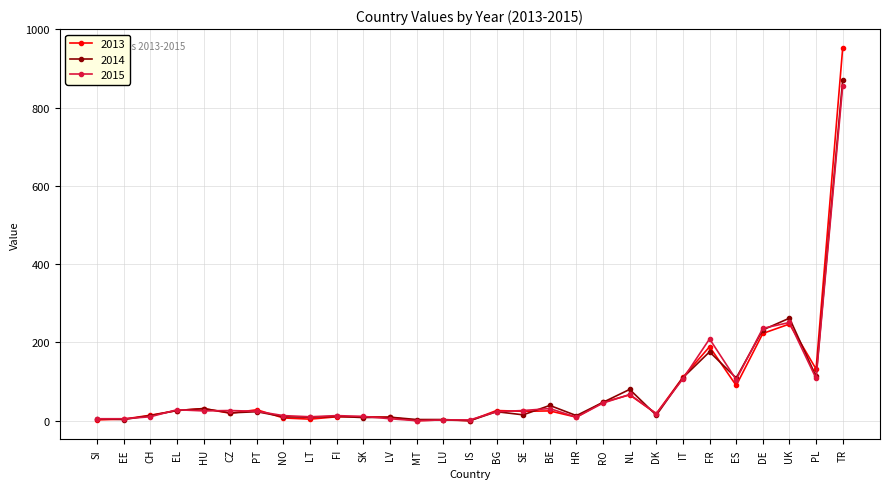

Count the number of categories in the chart.

29